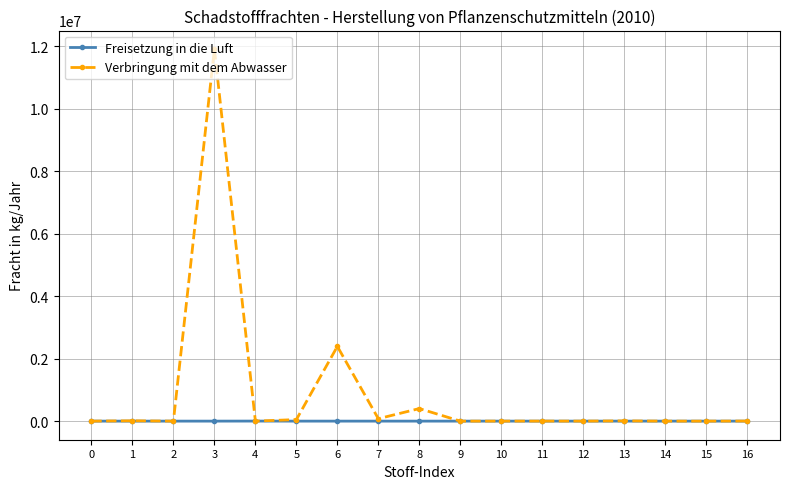

What is the spread (max minus min) of values at 16?

2500